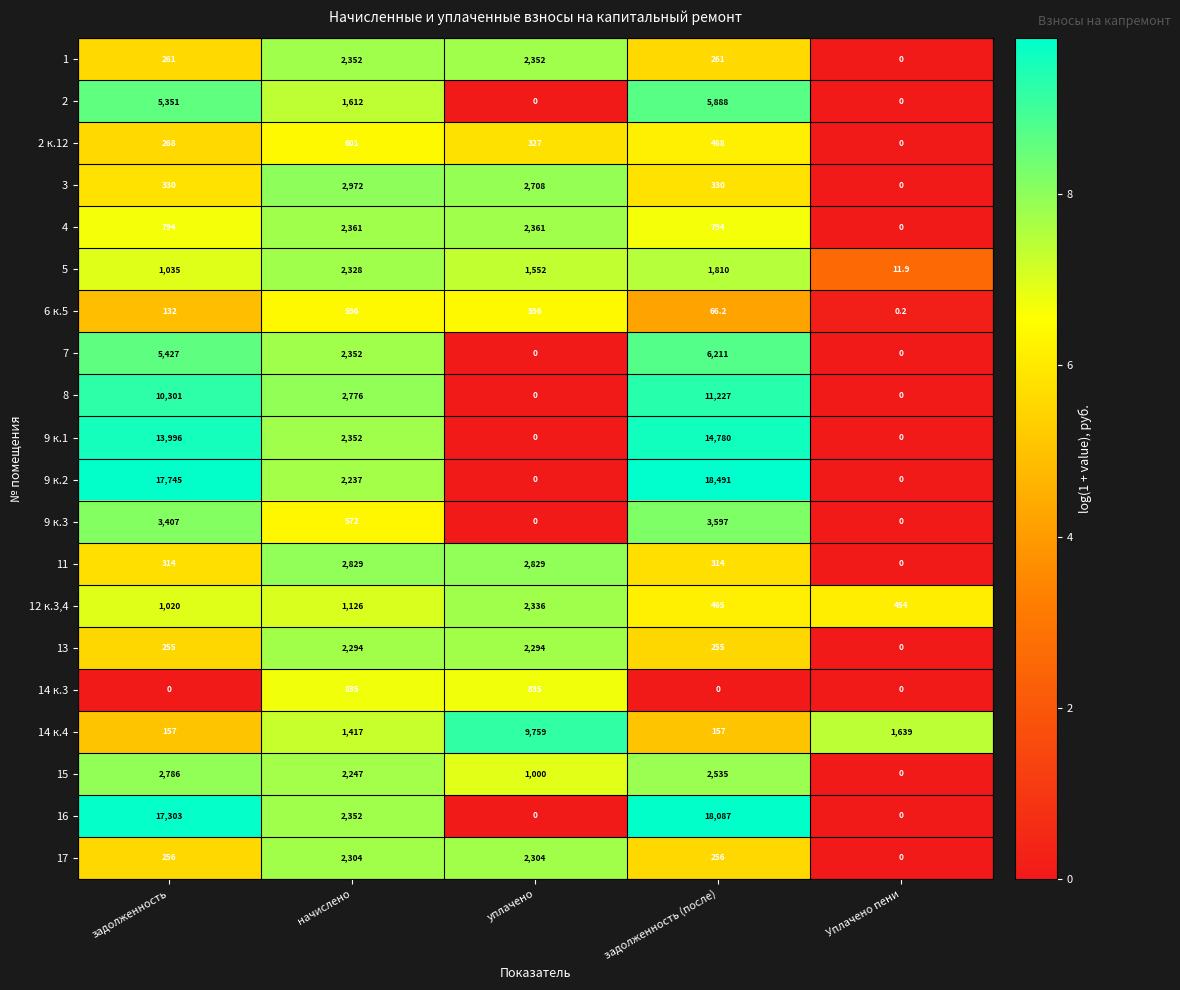

At which label is 5 closest to 1169?

задолженность